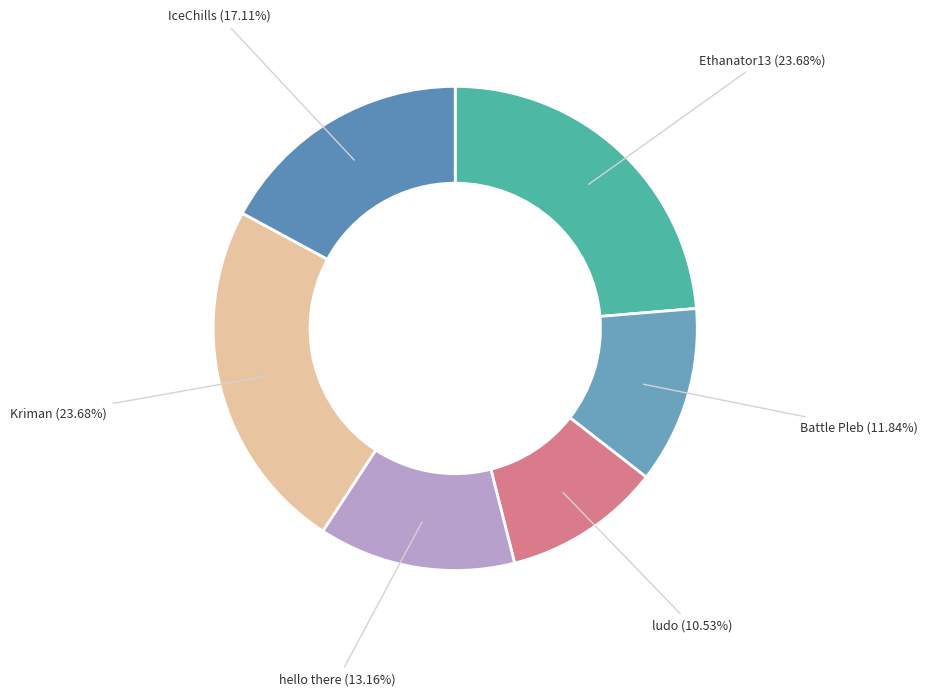

To the nearest percent, what percentage of the pie is hello there?

13%